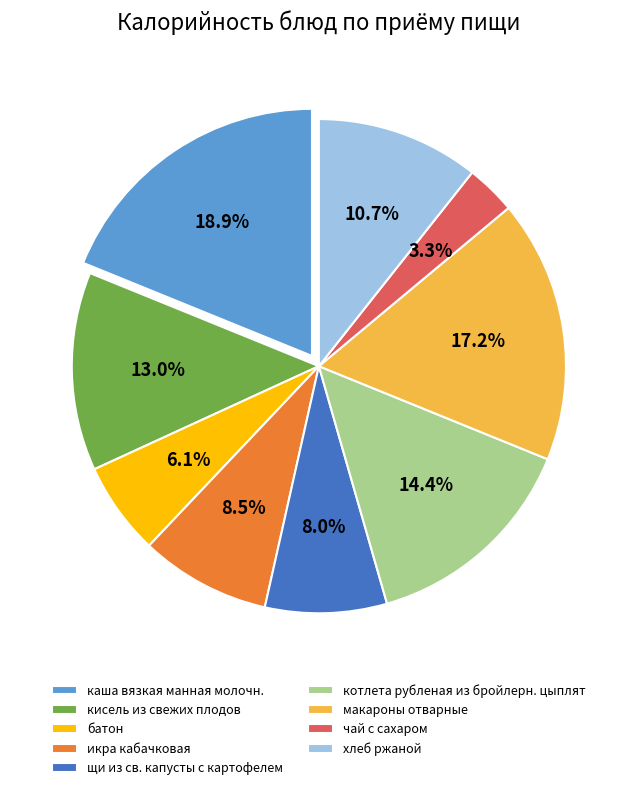

Which slice is the smallest?

чай с сахаром